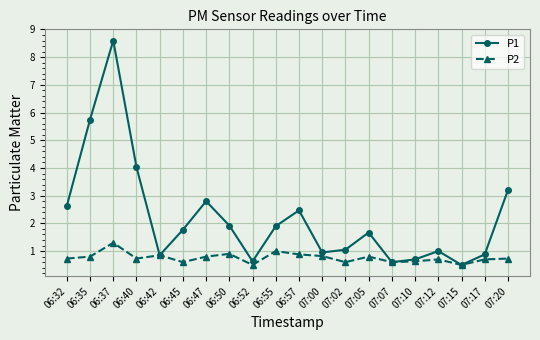

What is the sum of the P1 values at 07:02 and 07:15?

1.6